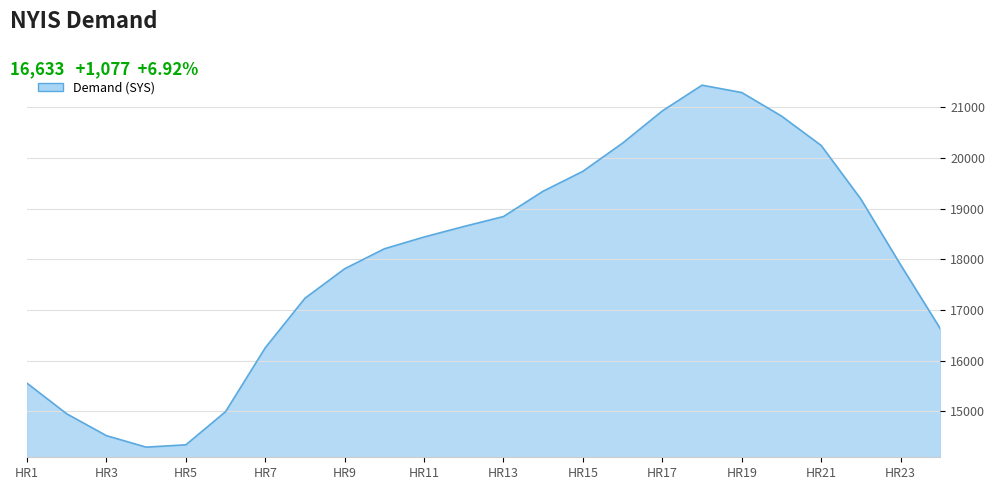

Reading left to right, transcribe all the data shown in this chart.

15556	14952	14521	14294	14340	14994	16255	17234	17816	18210	18443	18650	18847	19348	19740	20297	20932	21440	21295	20831	20250	19191	17894	16633